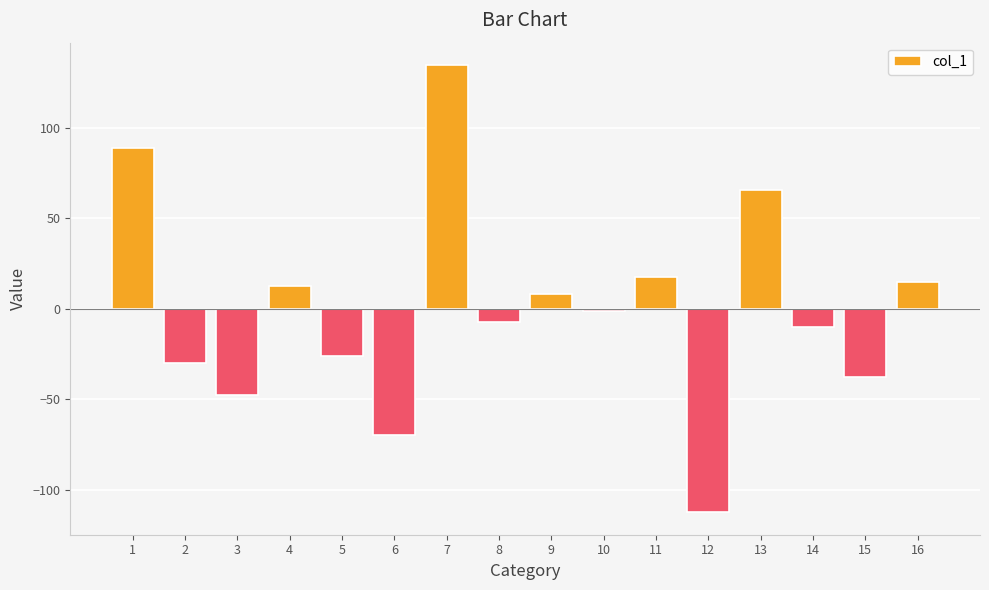

Count the number of data series in this chart.

1